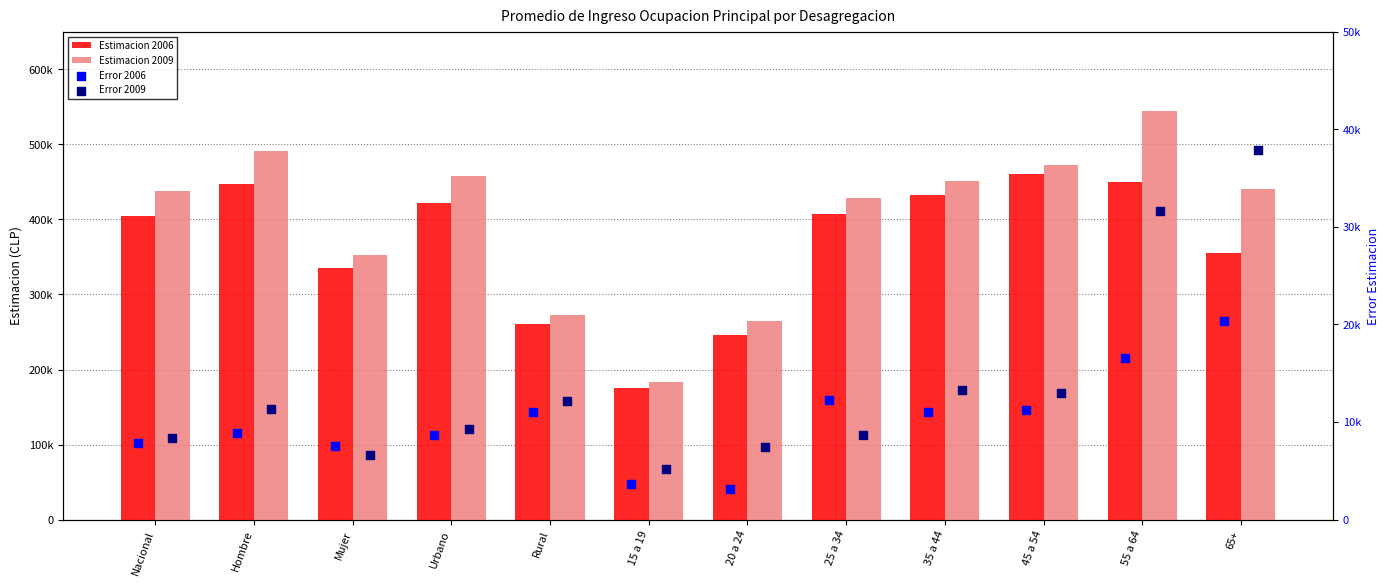

What are all the series names shown in the legend?

Estimacion 2006, Estimacion 2009, Error 2006, Error 2009